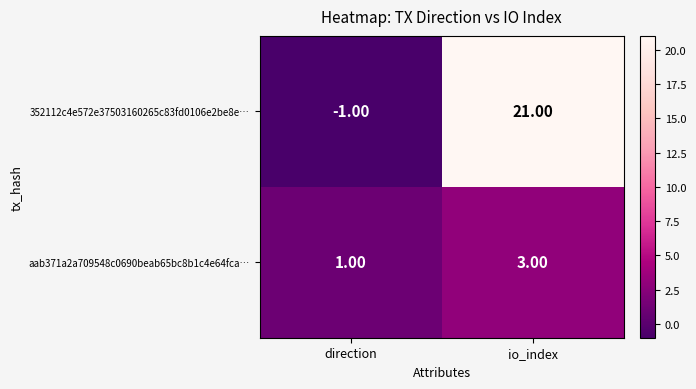

What is the spread (max minus min) of values at io_index?

18